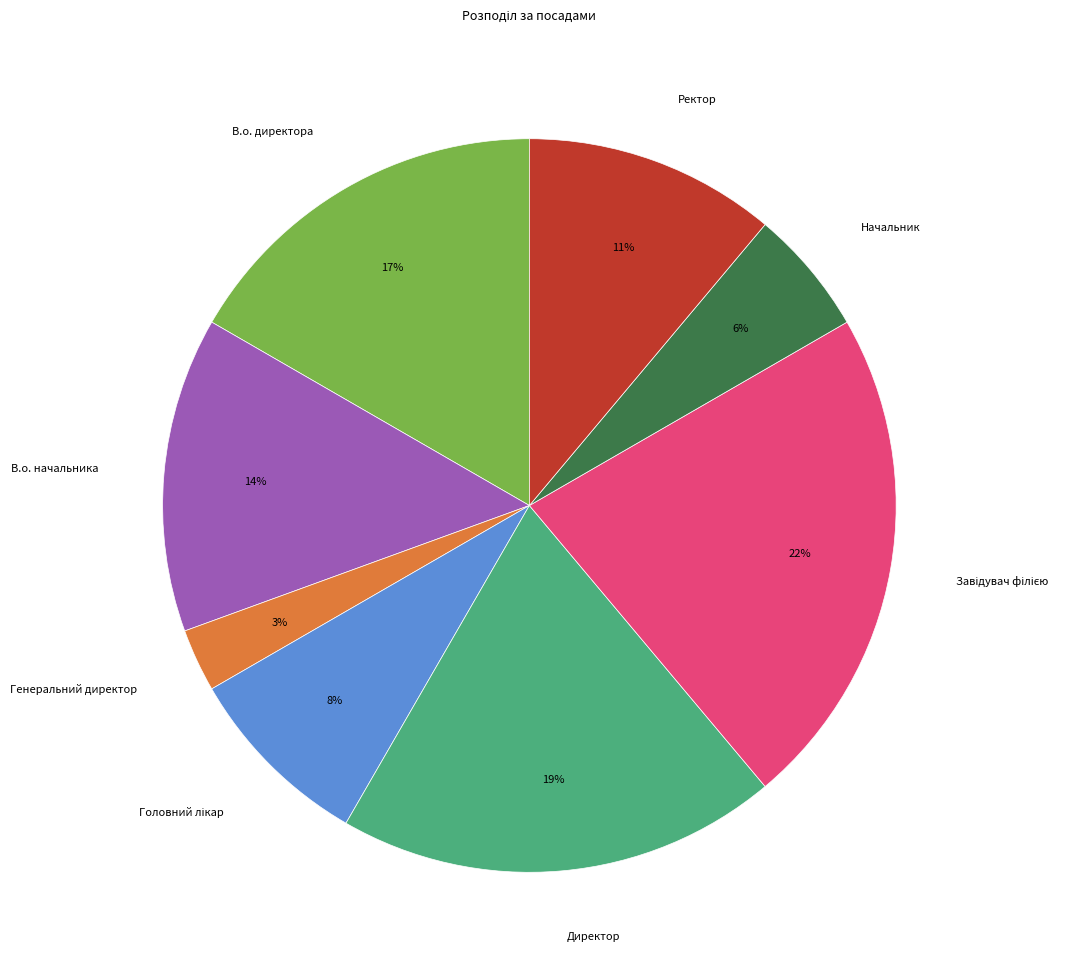

Which slice is the smallest?

Генеральний директор